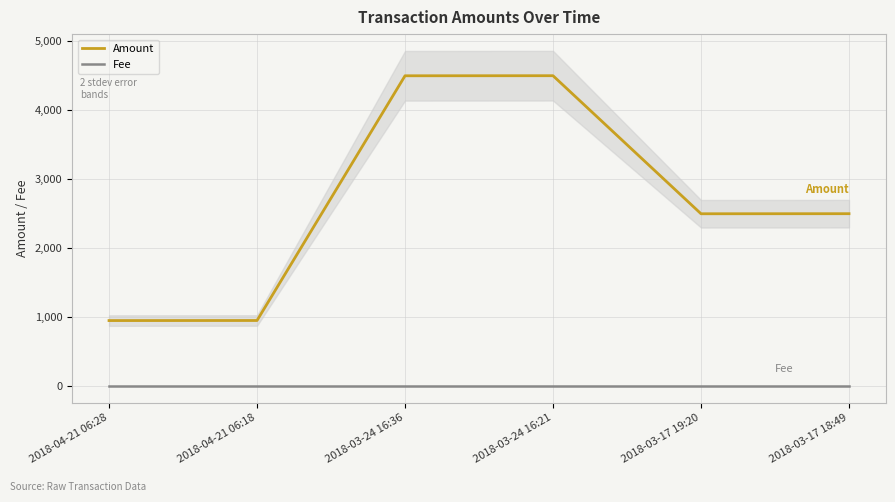

What are all the series names shown in the legend?

Amount, Fee